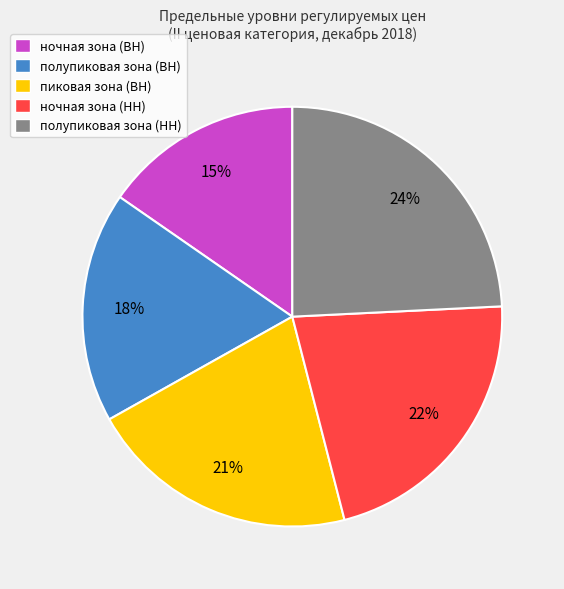

To the nearest percent, what portion does полупиковая зона (НН) represent?

24%